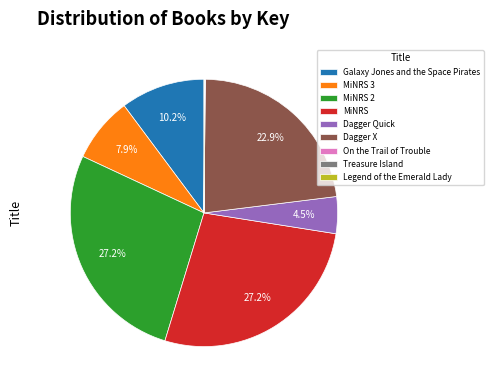

Is the sum of Dagger Quick and Galaxy Jones and the Space Pirates greater than half?

No